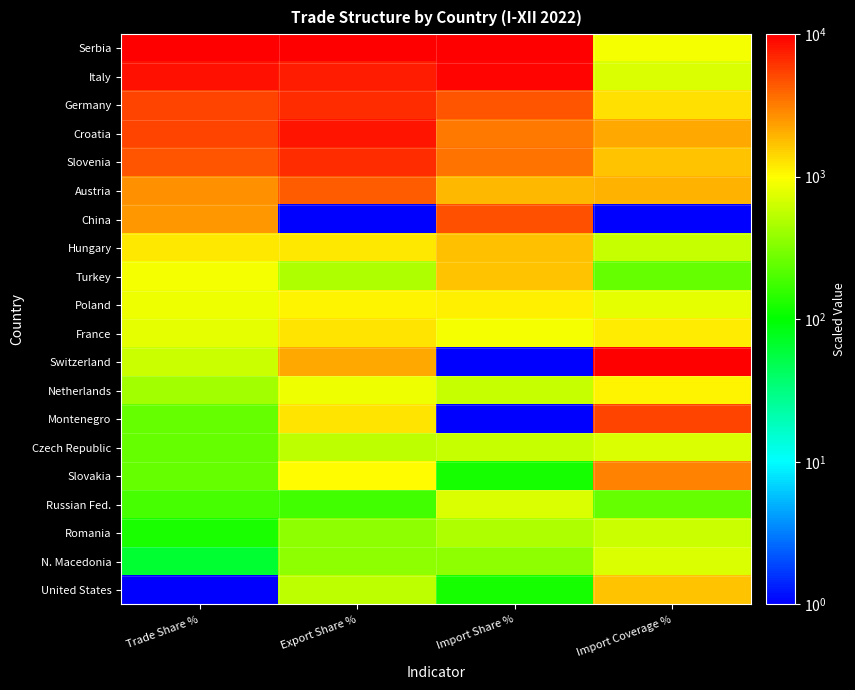

What is the smallest value displayed?

1.0